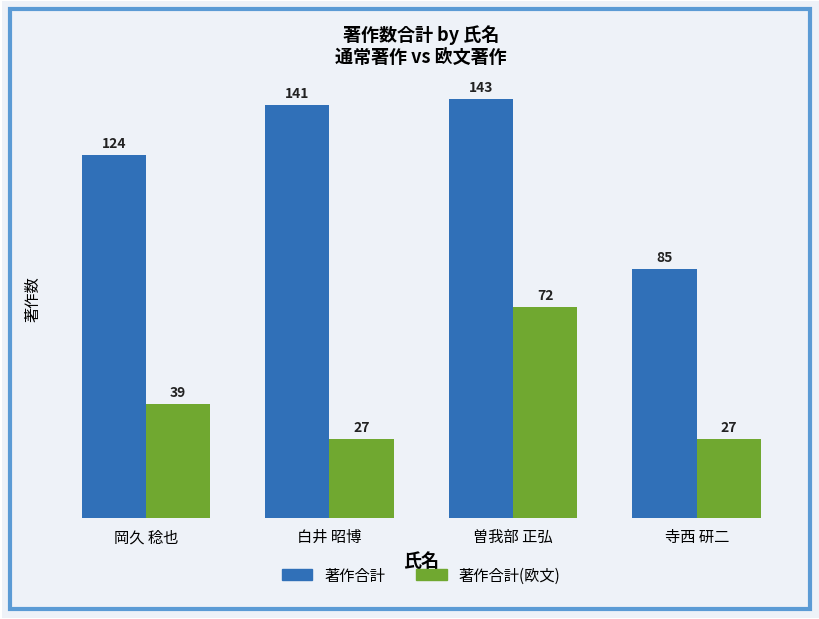

What is the average value of the 著作合計(欧文) series?

41